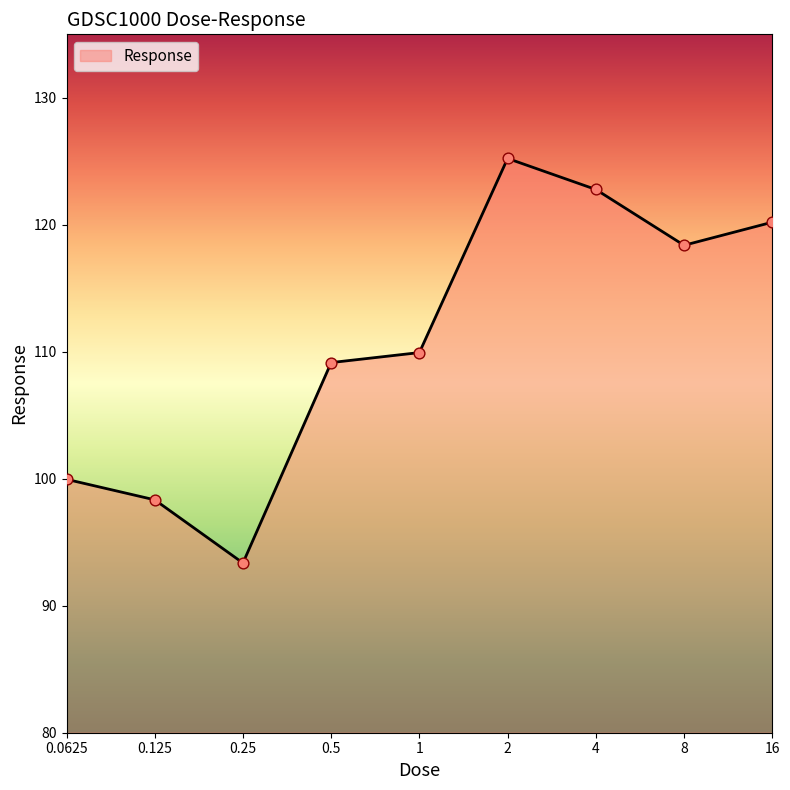

What is the difference between the maximum and minimum values?

31.9